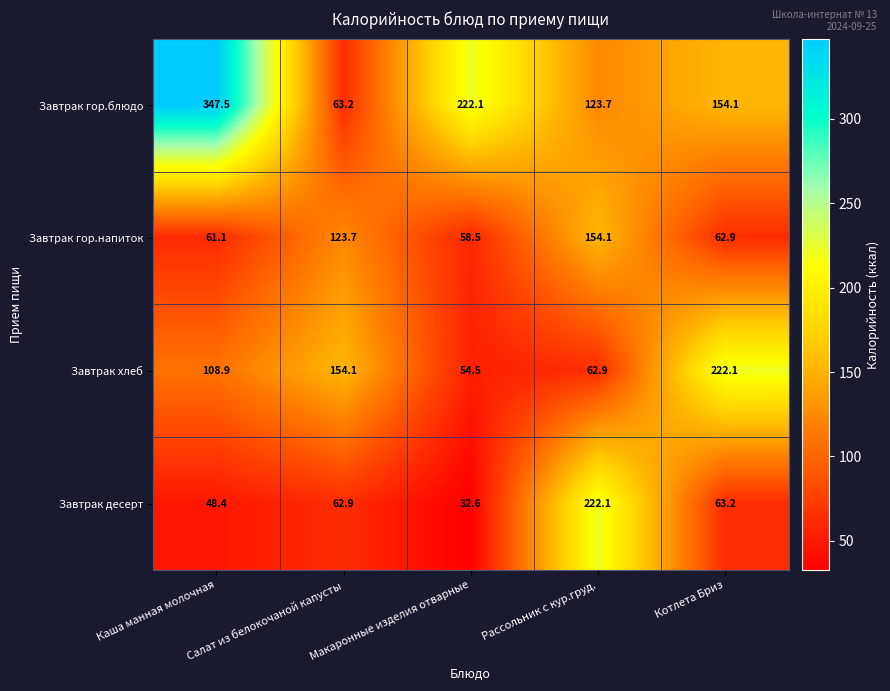

Is it true that Завтрак десерт equals 86.8 at Рассольник с кур.груд.?

False